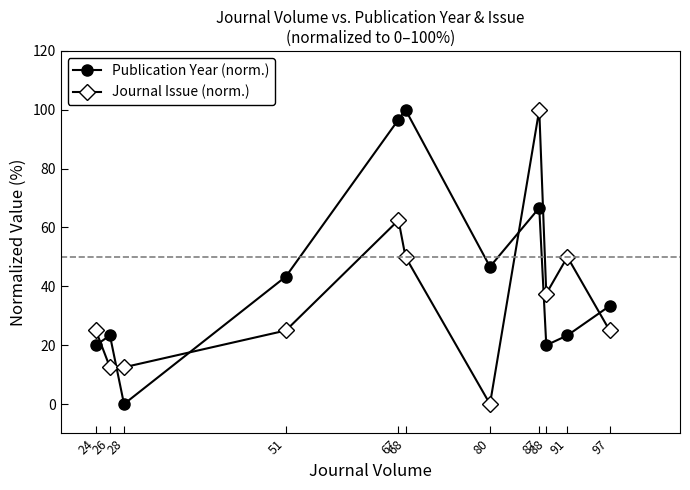

In Publication Year (norm.), how many points are higher than both neighbors (excluding endpoints)?

3